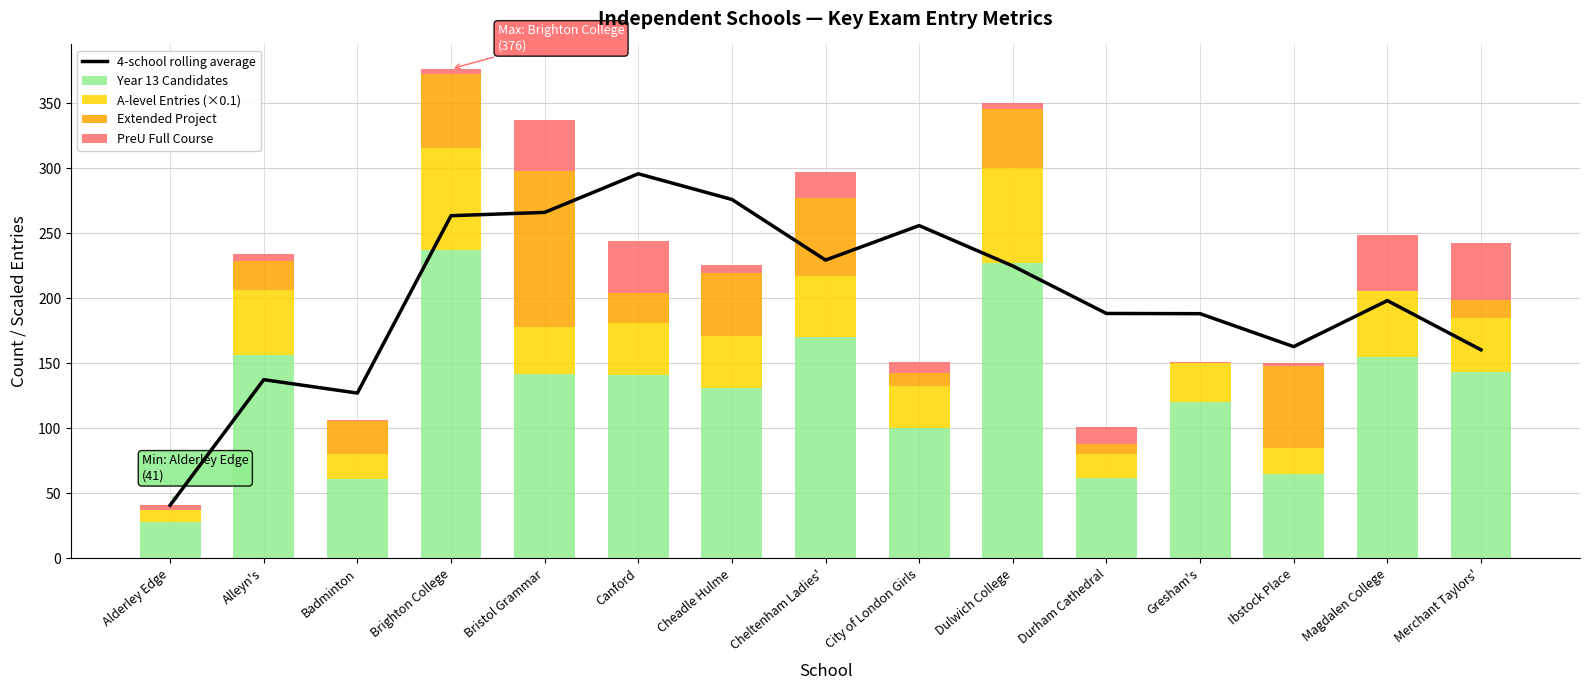

Read the 4-school rolling average value at Magdalen College.

198.2